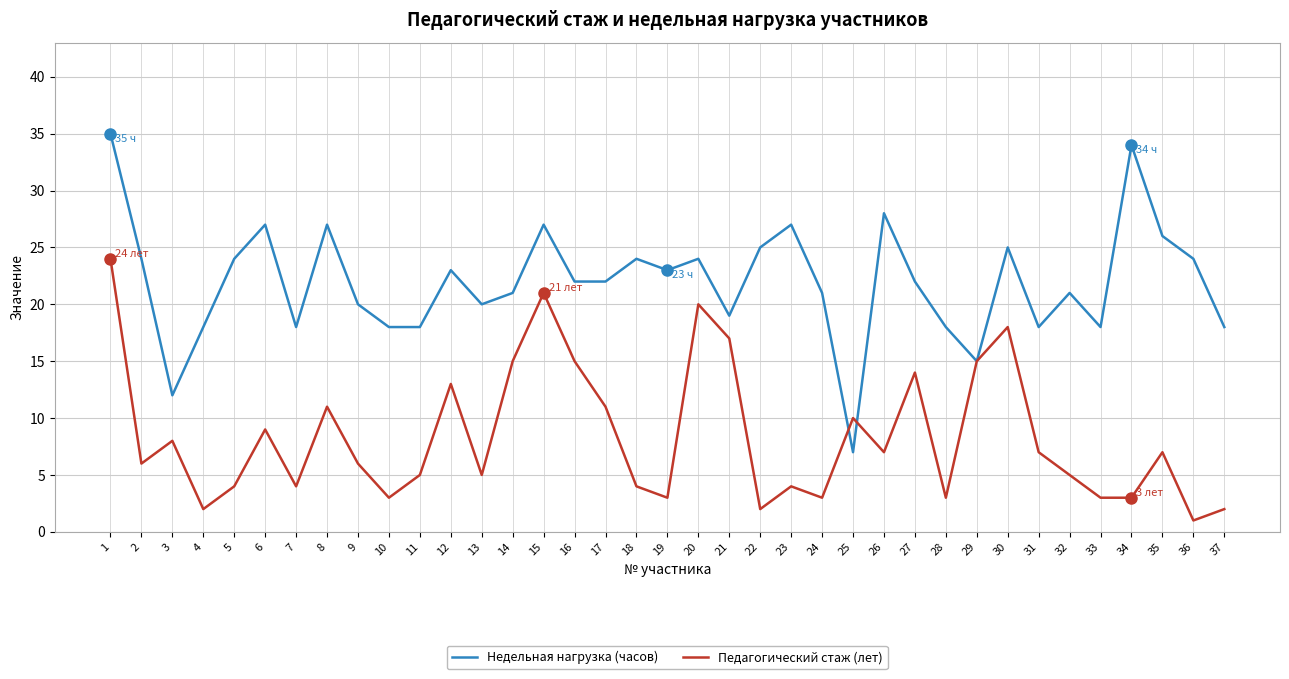

At which category is the sum across all series the highest?

1